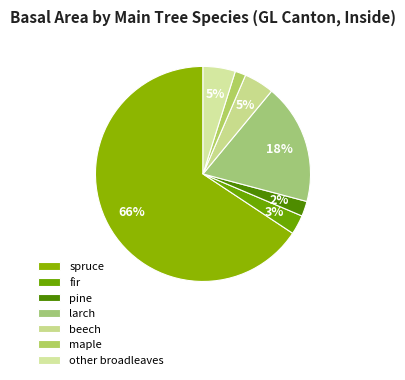

To the nearest percent, what is the difference between the pine and spruce slice percentages?

63%